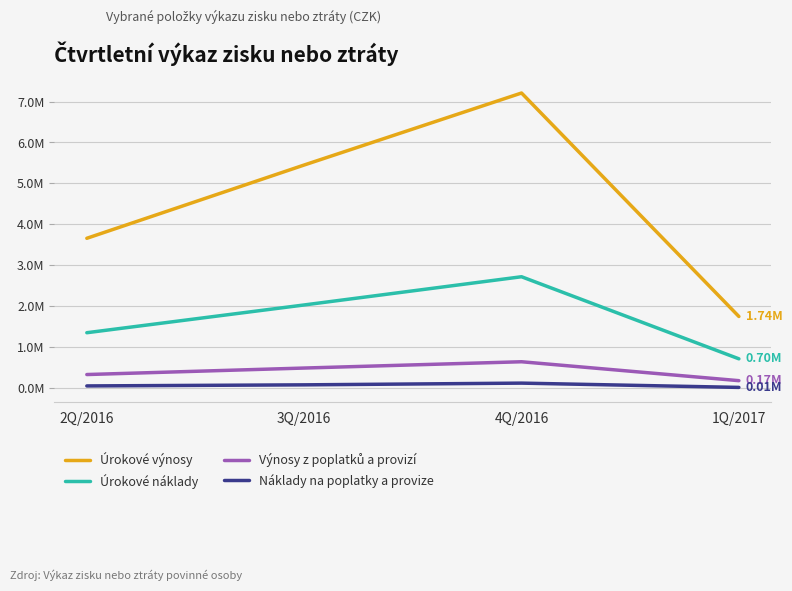

What is the label of the 4th point from the right?

2Q/2016